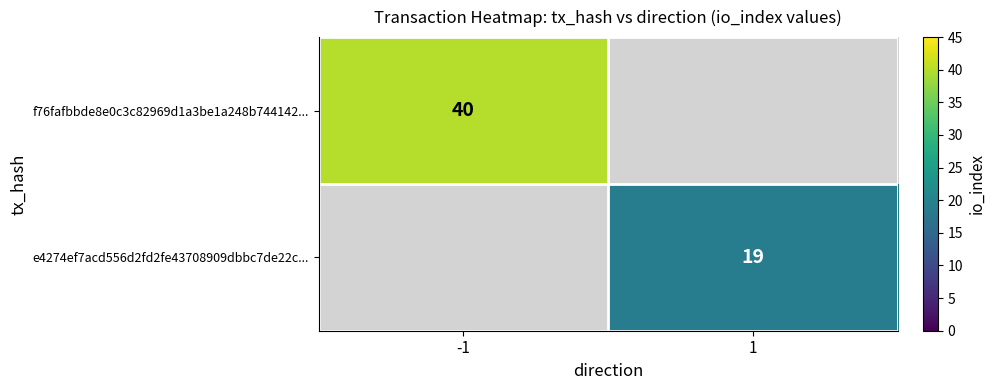

At how many categories does at least one series exceed 27?

1